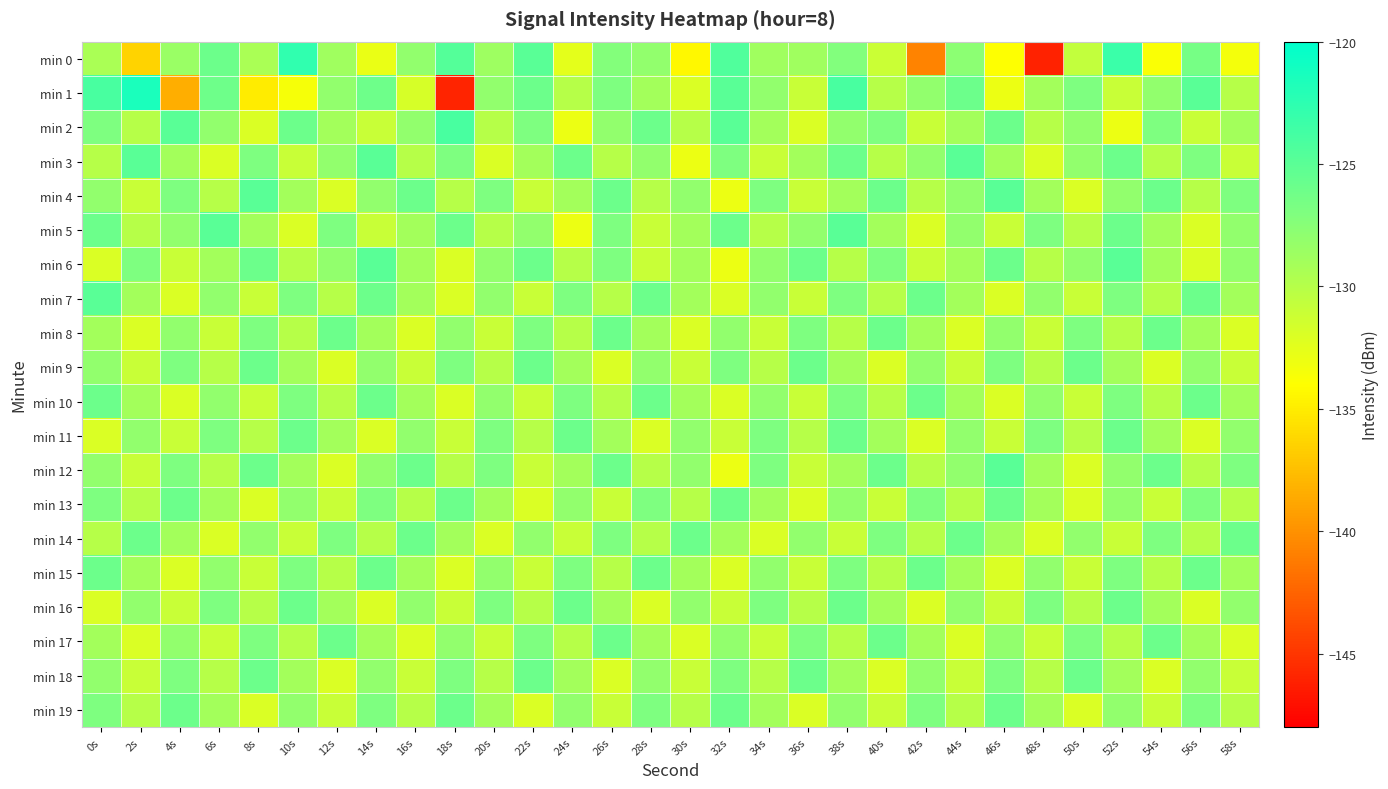

What is the total value across all series at 22s?

-2573.9